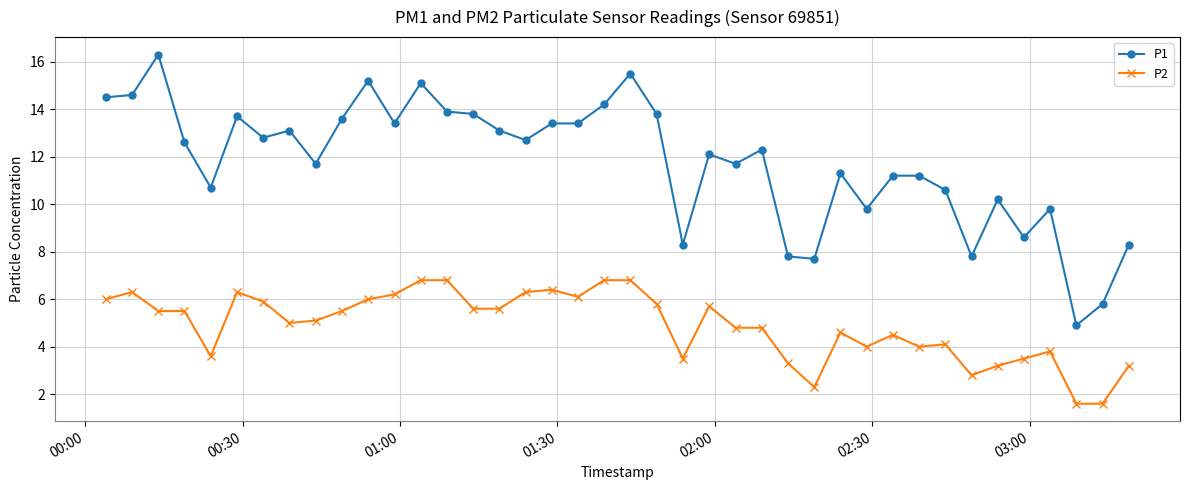

What are all the series names shown in the legend?

P1, P2